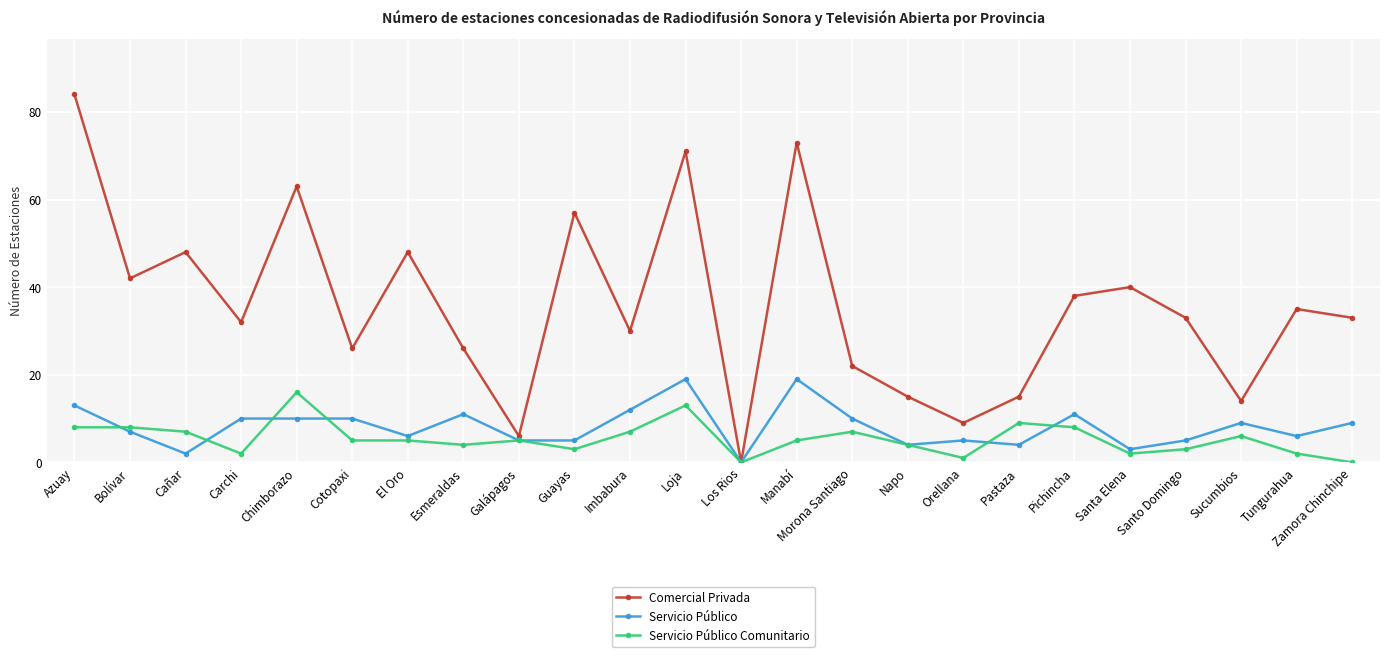

Is it true that Comercial Privada equals 35 at Tungurahua?

True